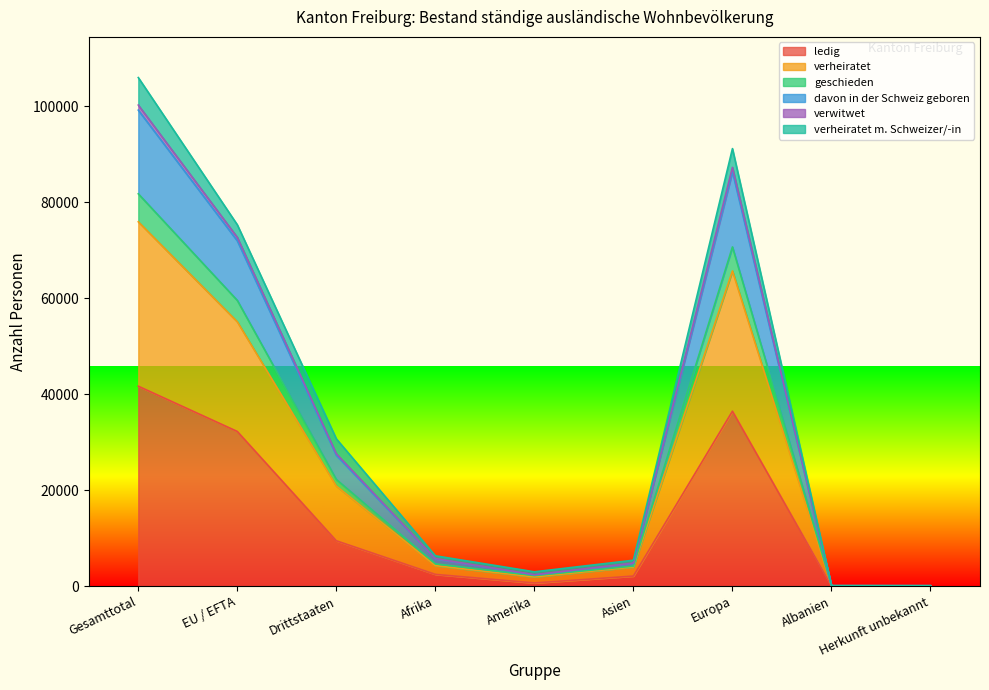

What is the maximum value for ledig?

41665